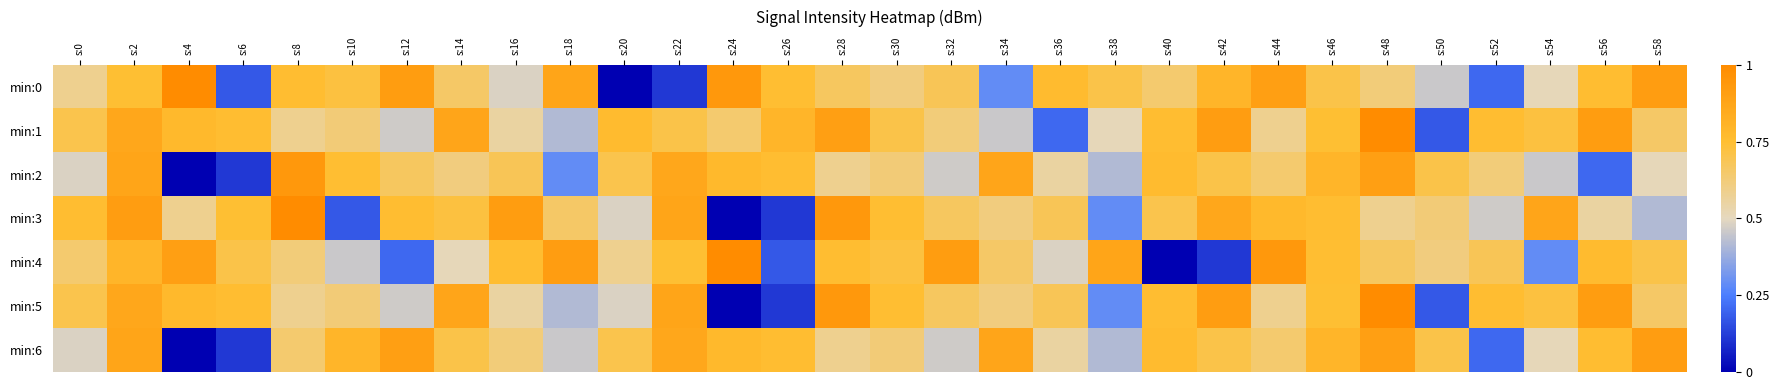

How many data points does each series have?

30